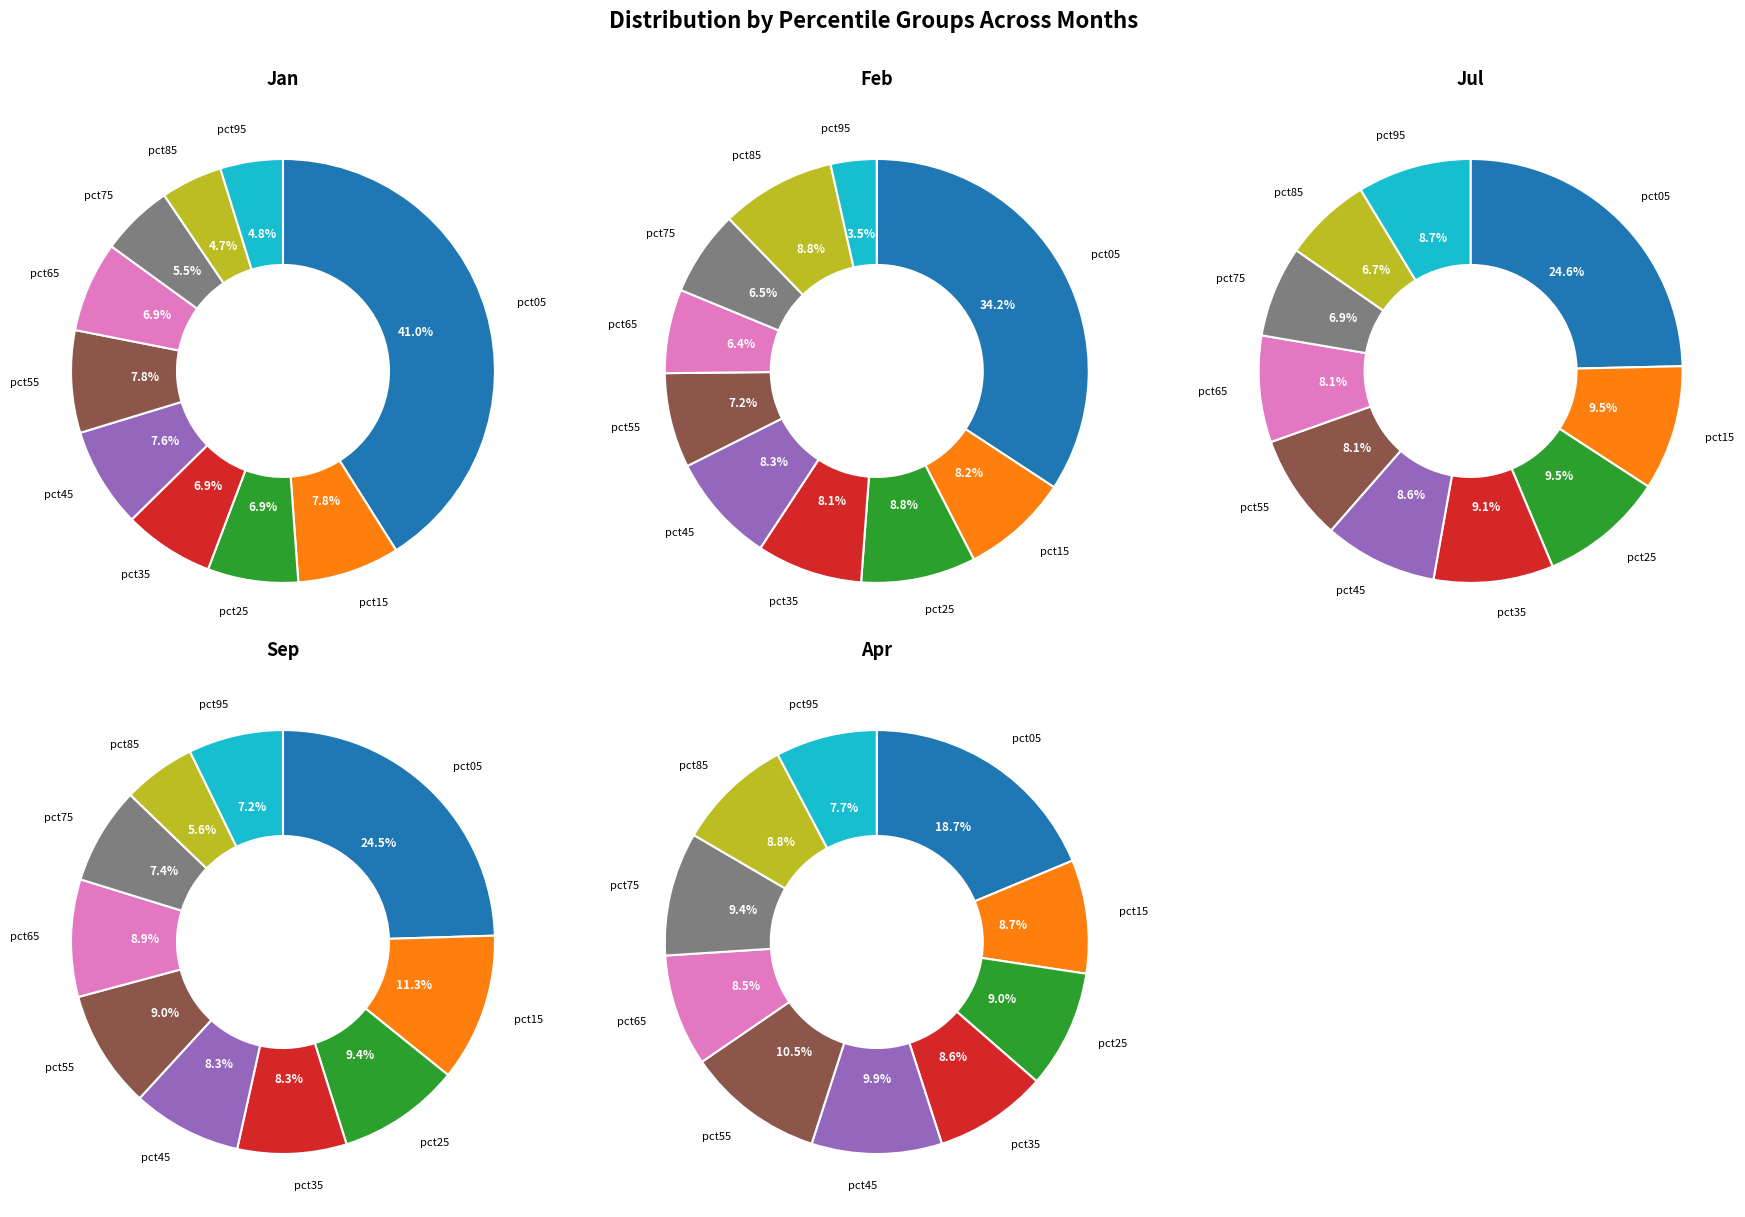

The pct95 slice represents 17% of the pie. True or false?

False